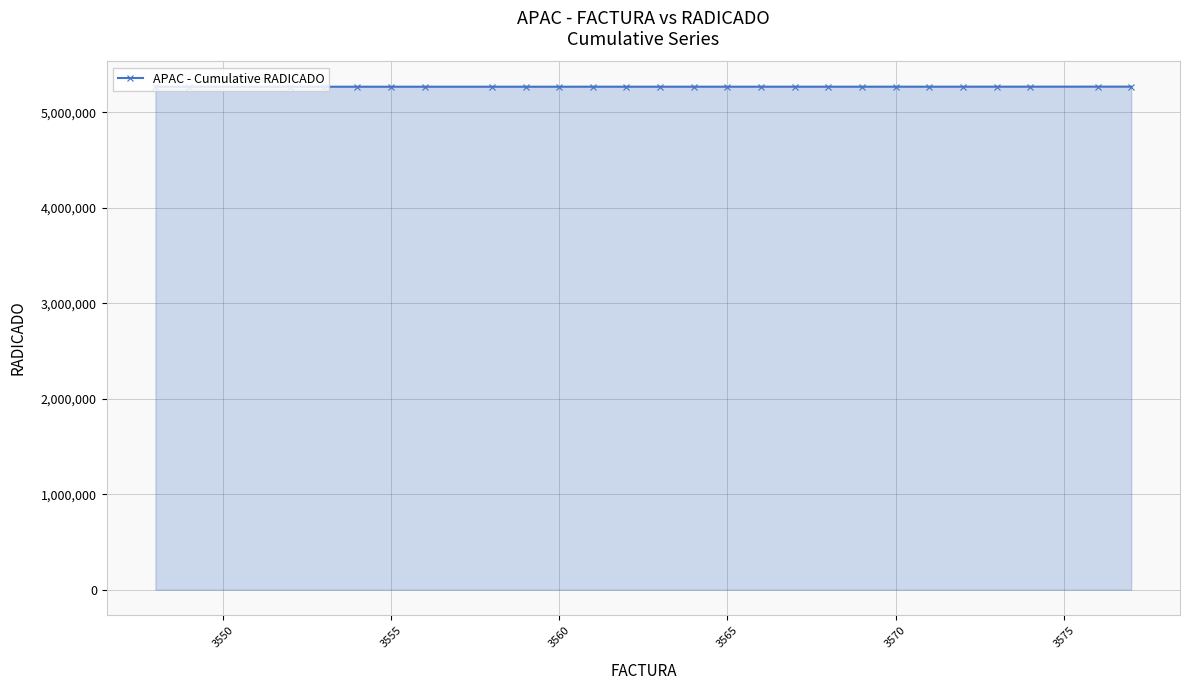

What is the sum of all values?

136935908